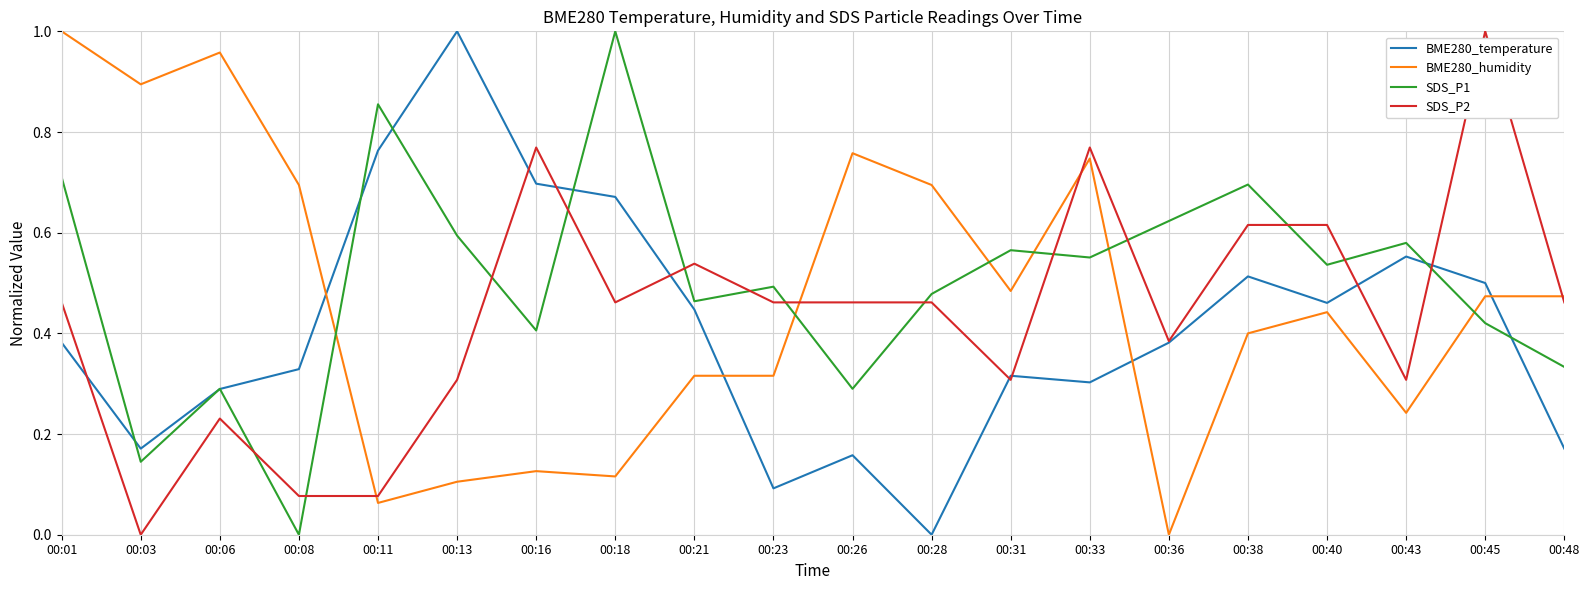

How many times do SDS_P1 and BME280_humidity cross each other?

6